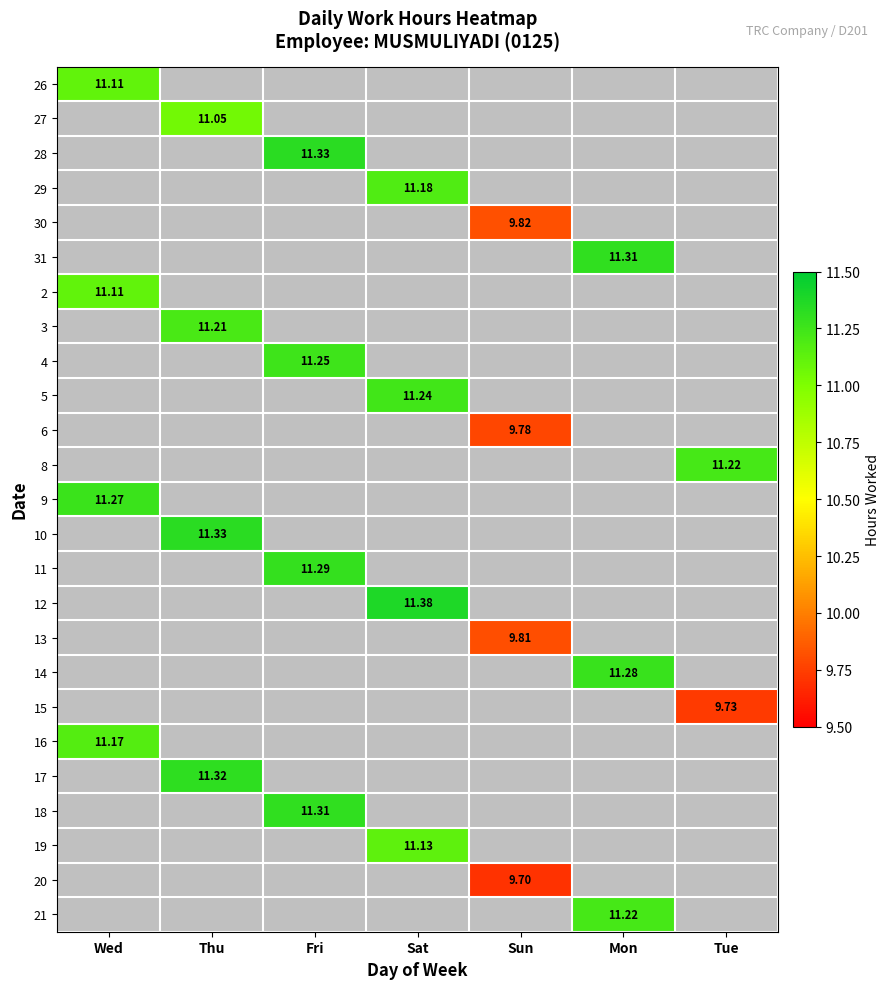

Is the value of 6 at Sun greater than the value of 12 at Sat?

No